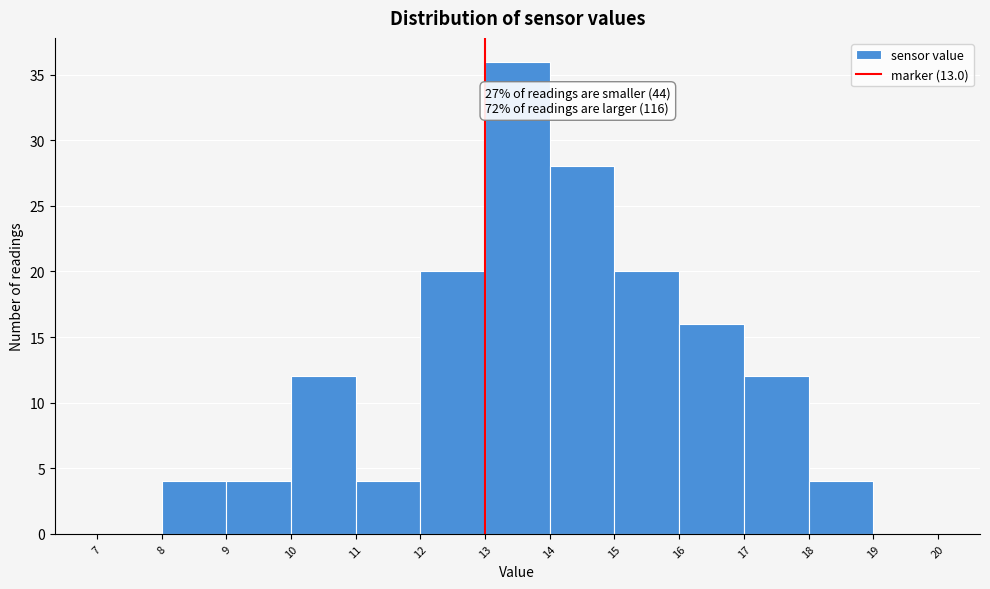

Which range on the x-axis has the tallest bar?

13 to 14